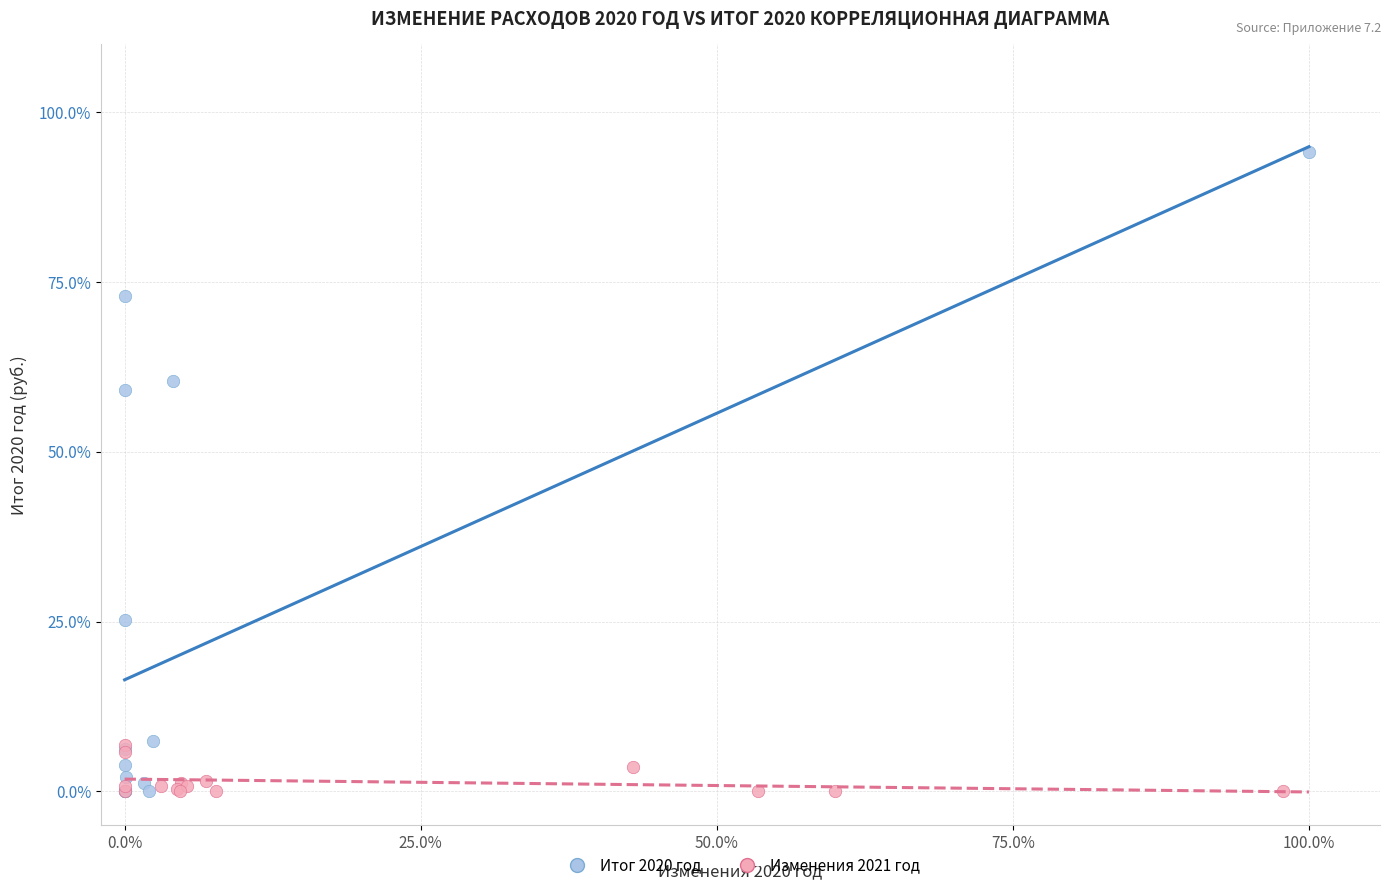

Which series has the largest Y range (max minus min)?

Итог 2020 год